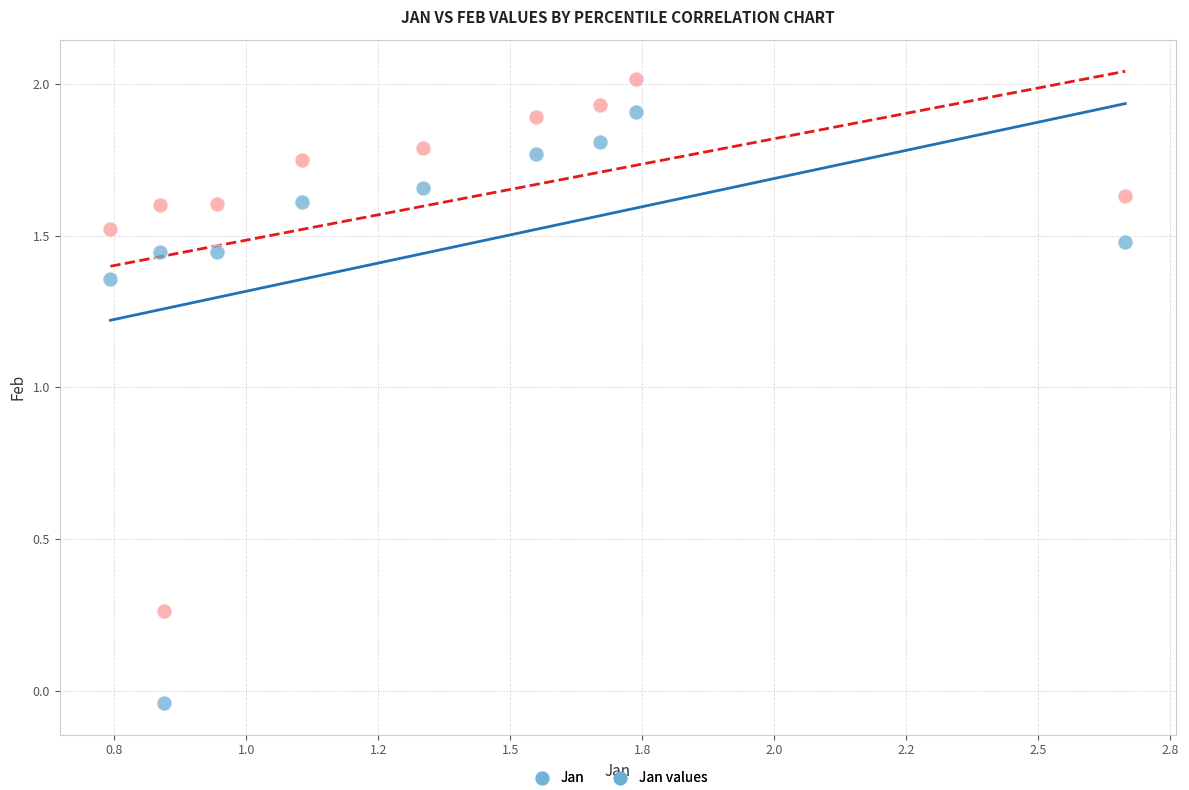

Which series contains the lowest Y value?

Jan